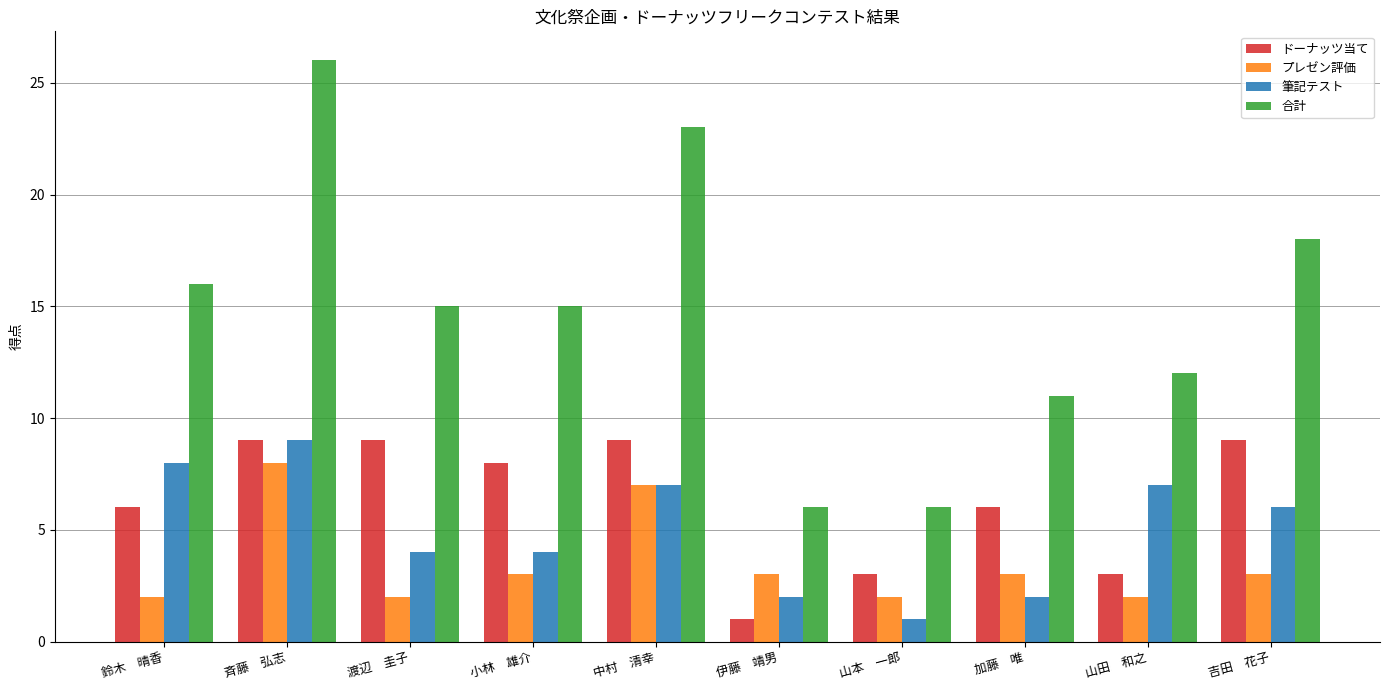

At which label does プレゼン評価 reach its peak?

斉藤　弘志